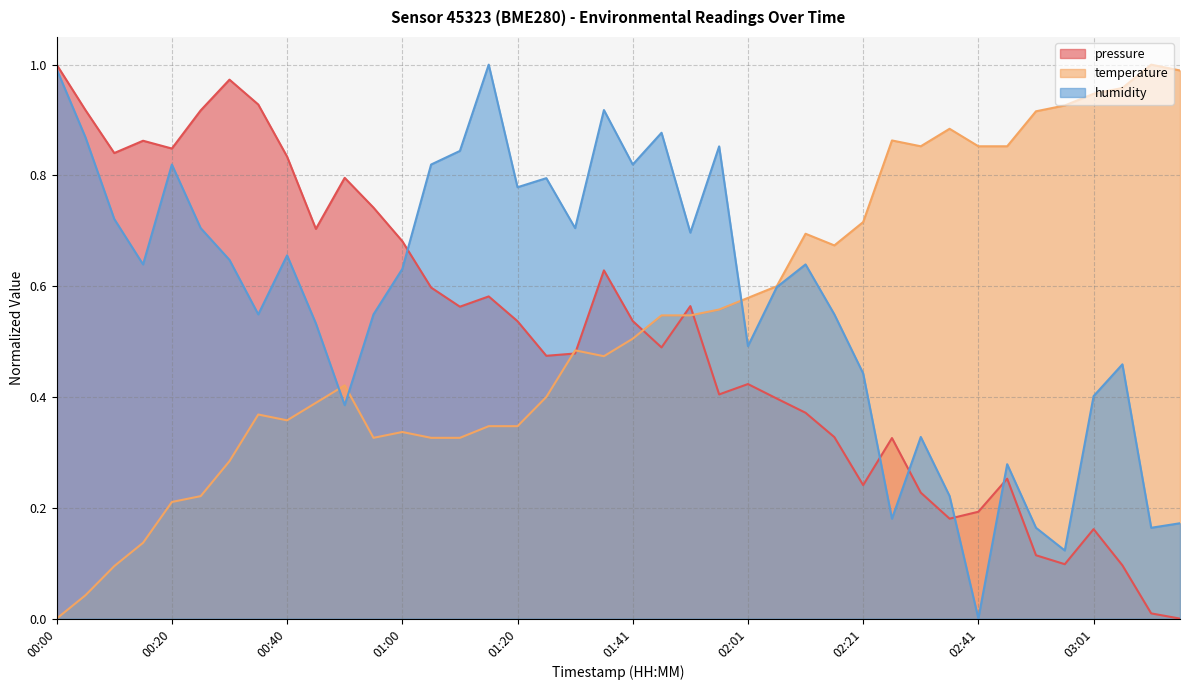

Which series has the largest total across all categories?

humidity